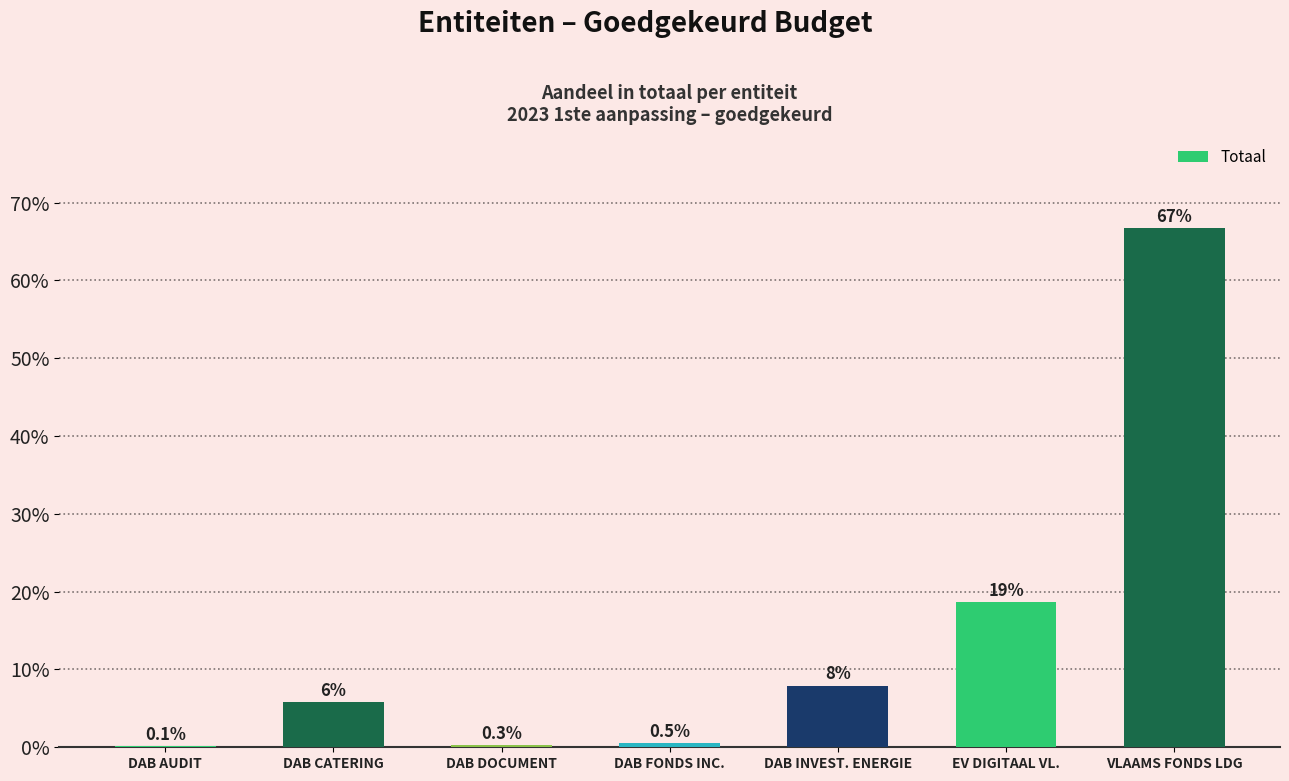

Approximately how many times larger is the value at DAB INVEST. ENERGIE compared to DAB CATERING?

1.4